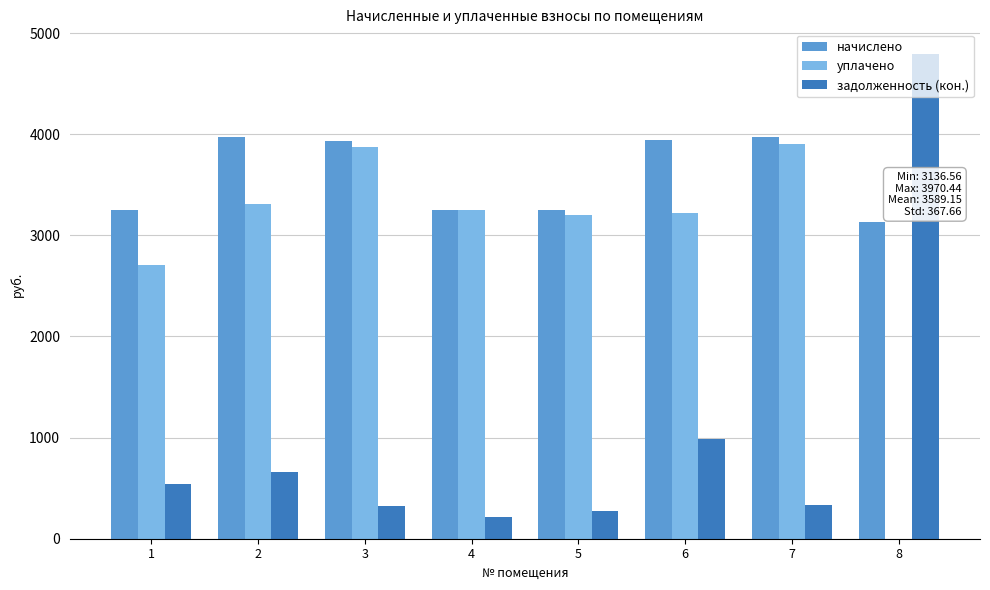

What is the total value across all series at 5?

6724.7